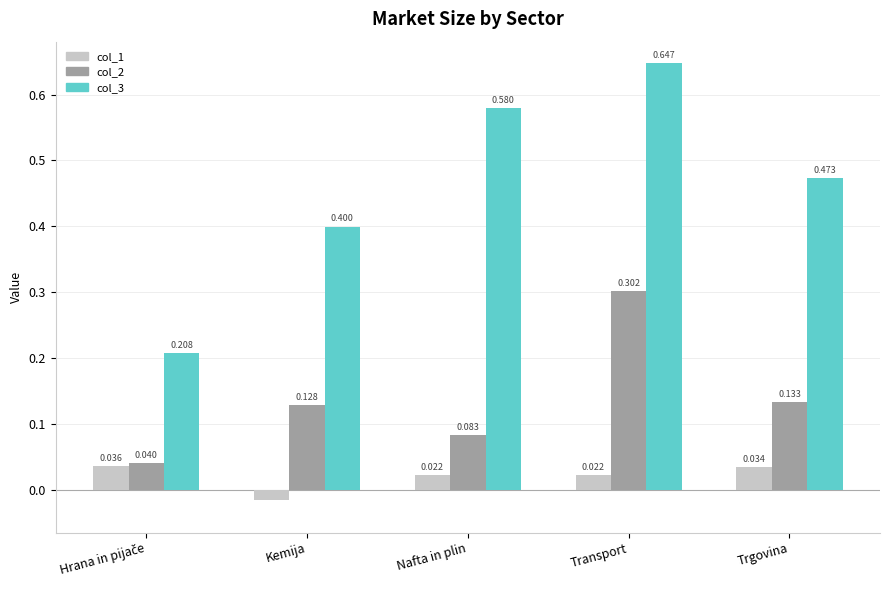

Which series changed the most between Kemija and Nafta in plin?

col_3